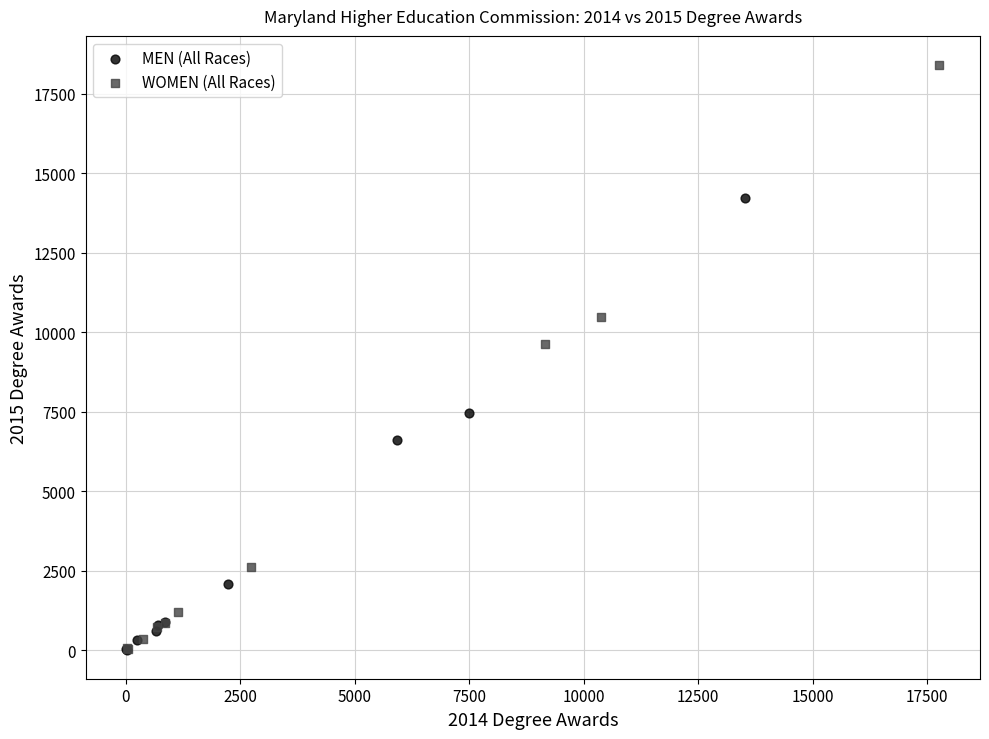

What are all the series names shown in the legend?

MEN (All Races), WOMEN (All Races)